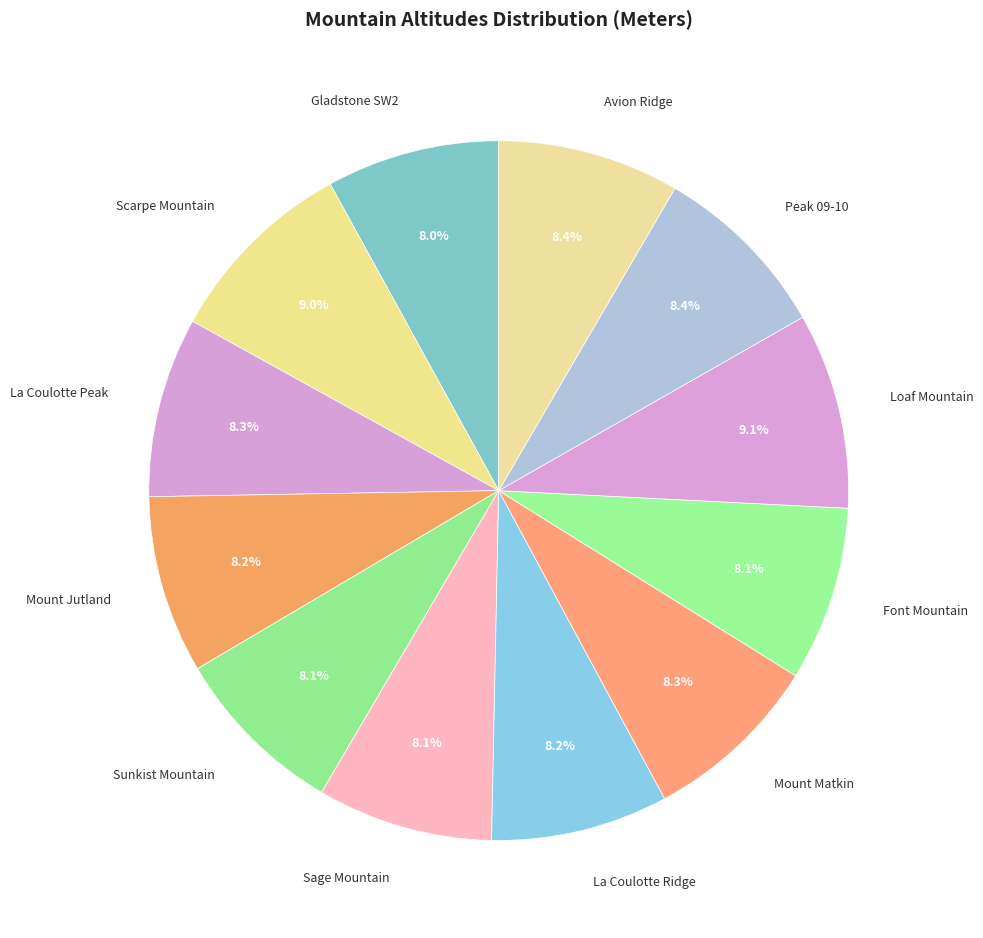

Does Sage Mountain account for over 50% of the chart?

No